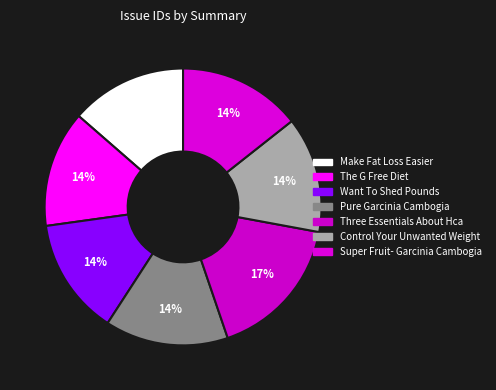

What is the total percentage of Three Essentials About Hca and Control Your Unwanted Weight?

30.4%